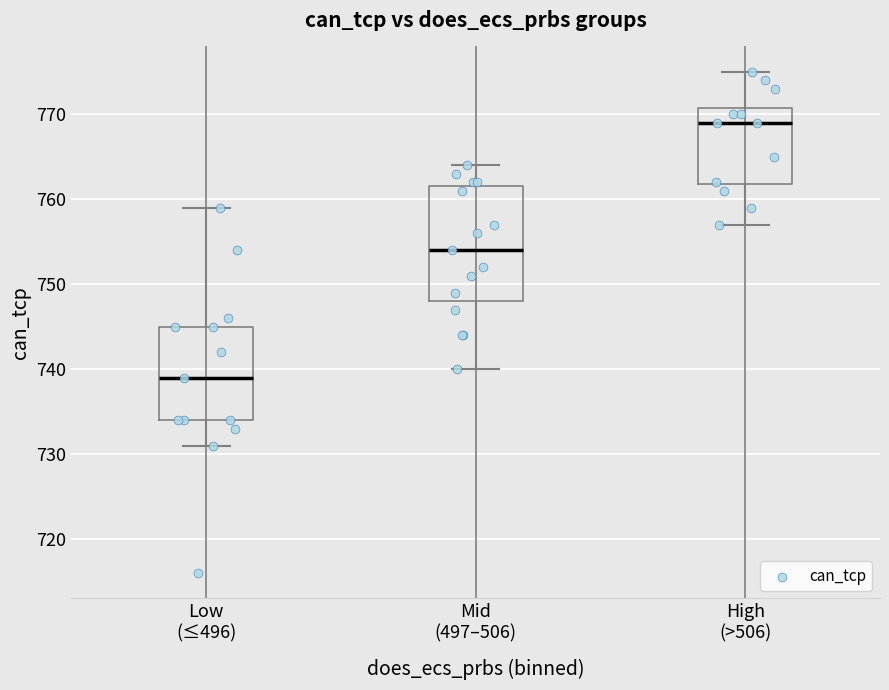

Reading left to right, read every box against the y-axis: the position of its median line, the range the box covers, and the ends of its whiskers. The values are not printed on the chart, so give them approximately, as read against the axis.

Low (≤496): median 739, box 734 to 745, whiskers 731 to 759
Mid (497–506): median 754, box 748 to 762, whiskers 740 to 764
High (>506): median 769, box 762 to 771, whiskers 757 to 775